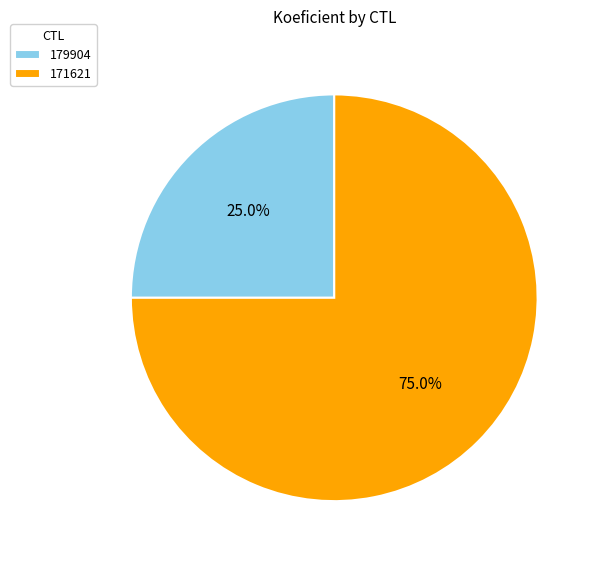

How much of the chart is everything except 179904?

75.0%